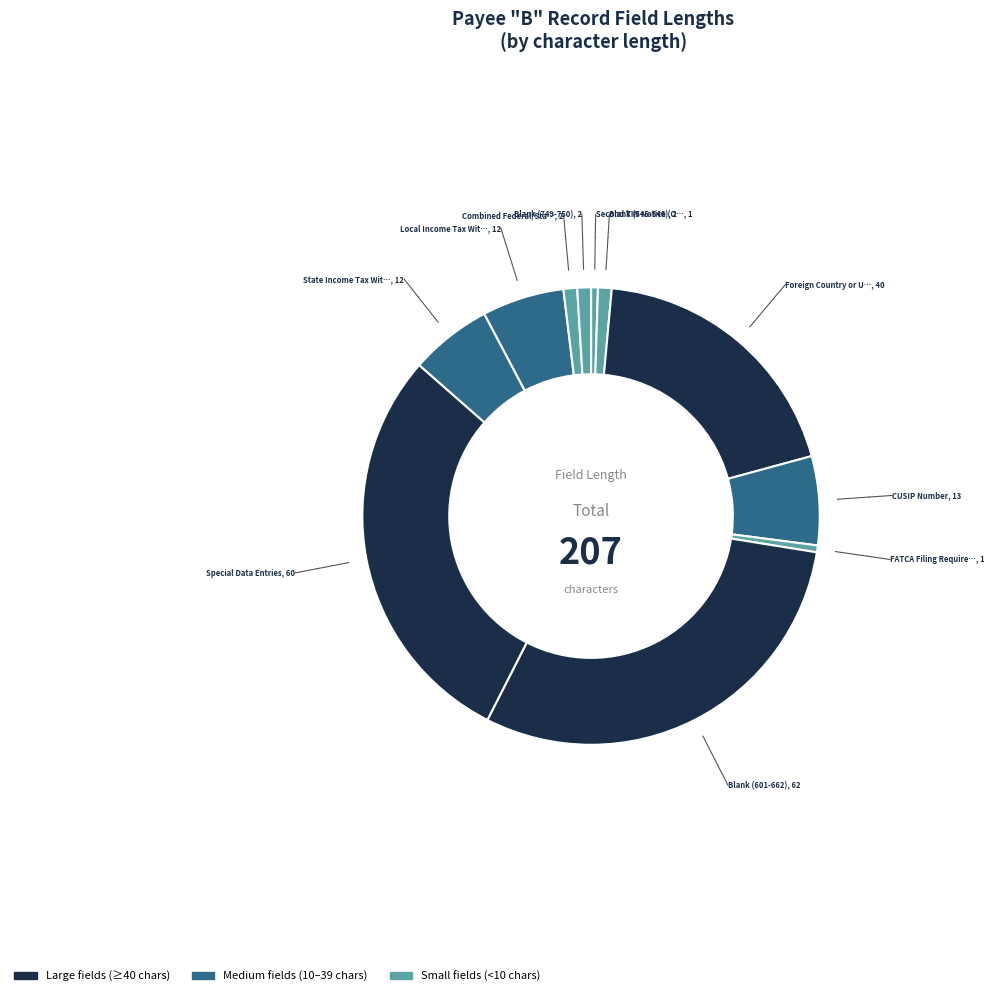

How many segments does this pie chart have?

11